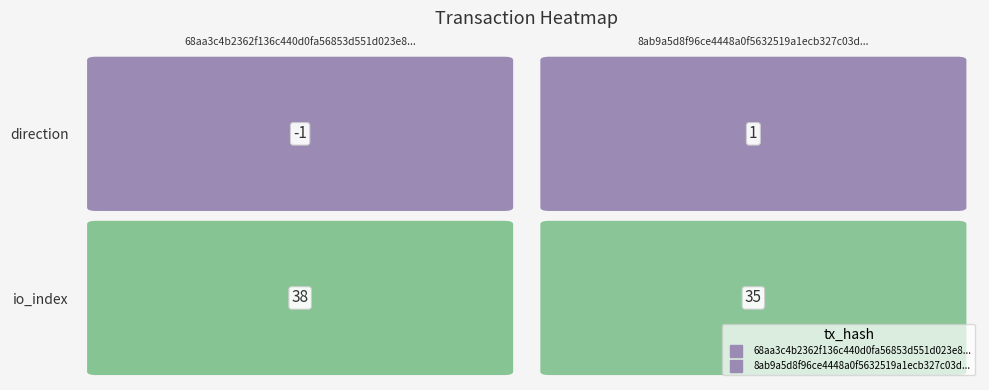

What is the spread (max minus min) of values at 0?

2